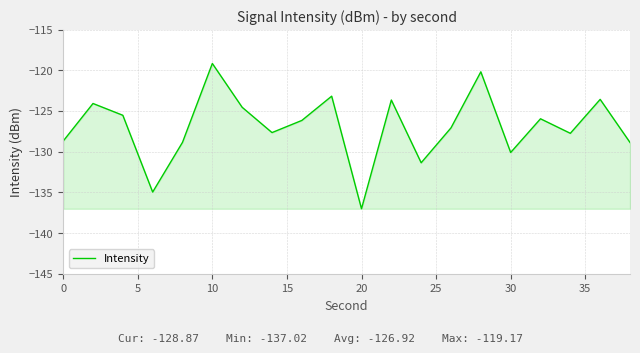

What is the minimum value shown in the chart?

-137.0